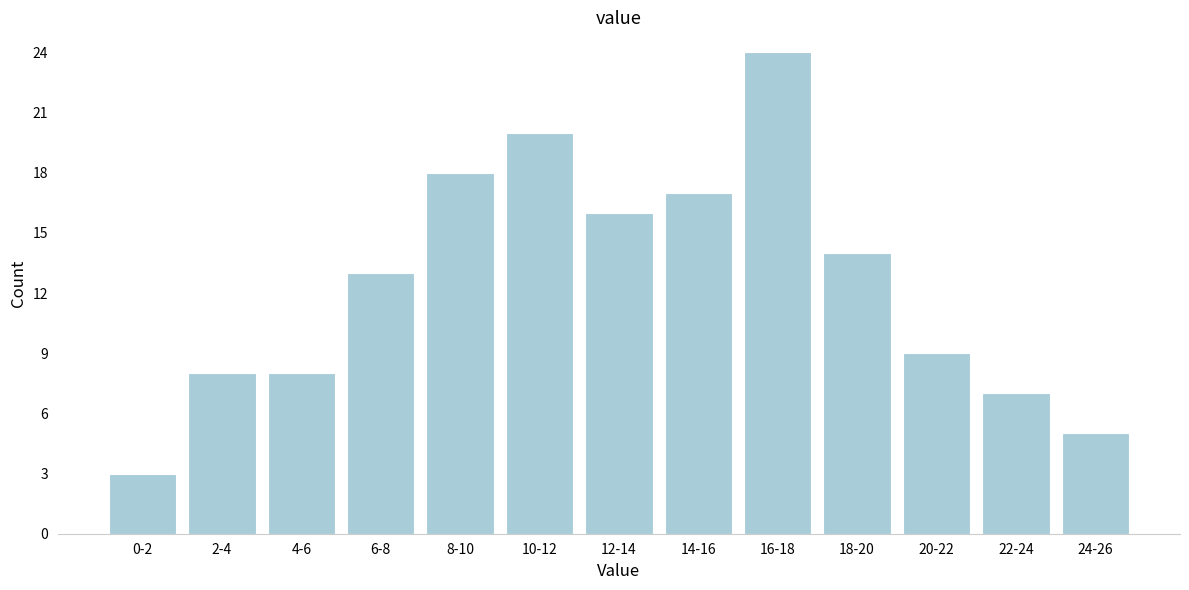

Reading left to right, list all the values displayed in this chart.

3	8	8	13	18	20	16	17	24	14	9	7	5